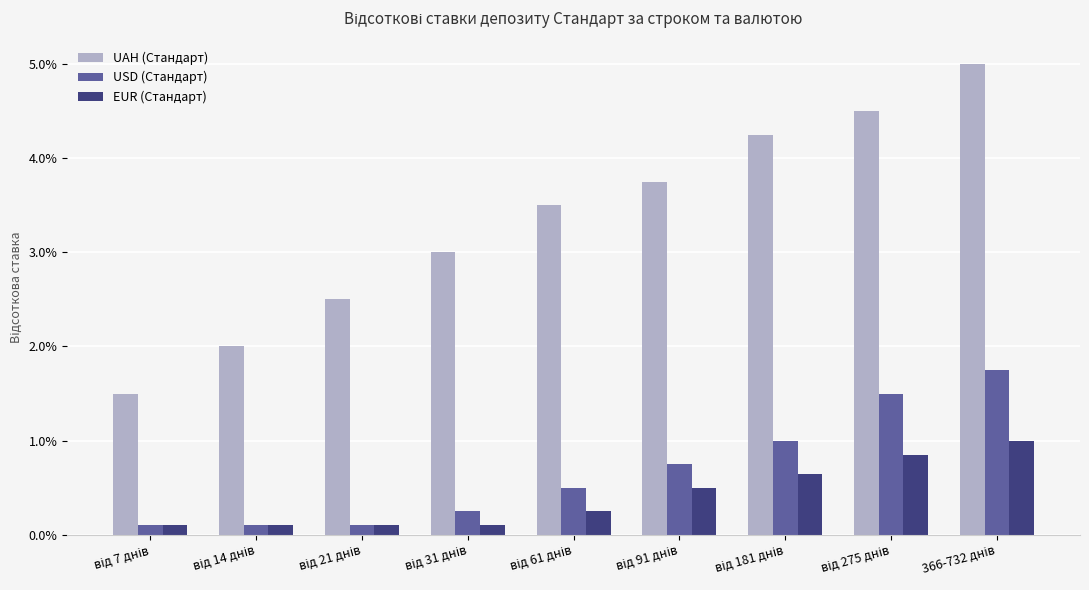

What is the maximum value for EUR (Стандарт)?

1.0